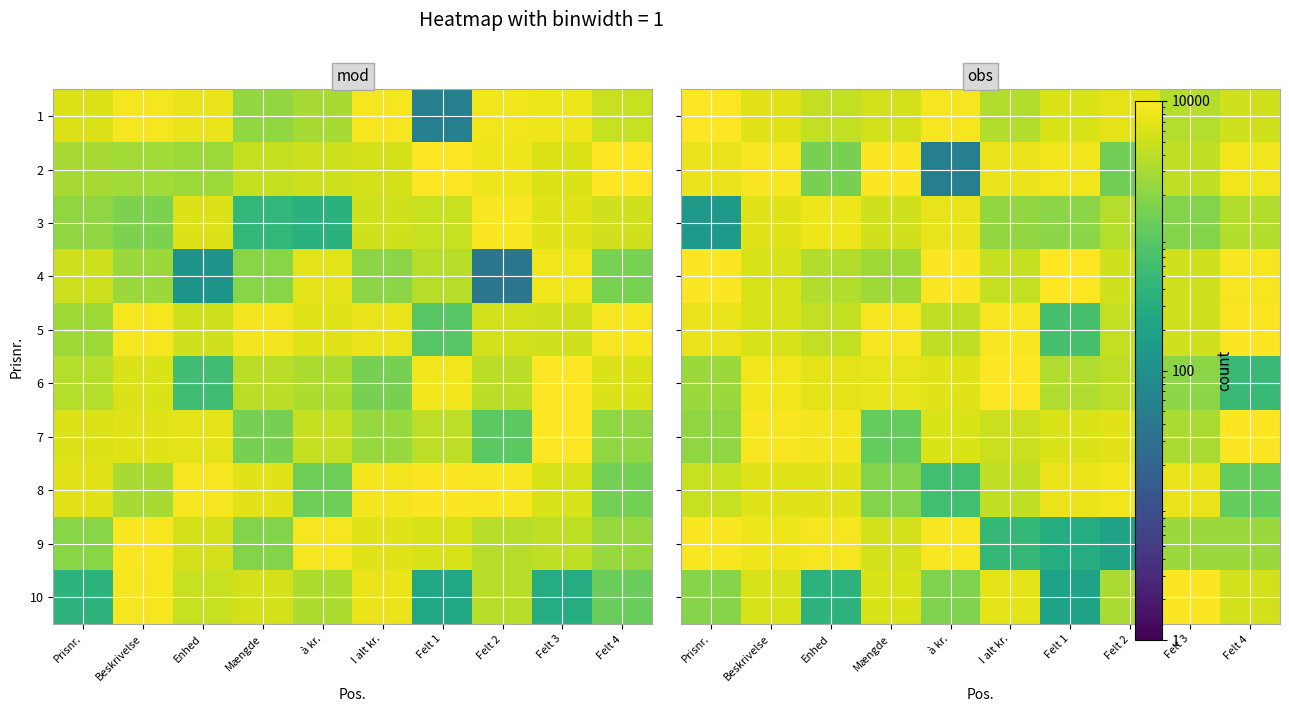

Which category has the highest value in the 6 series?

I alt kr.